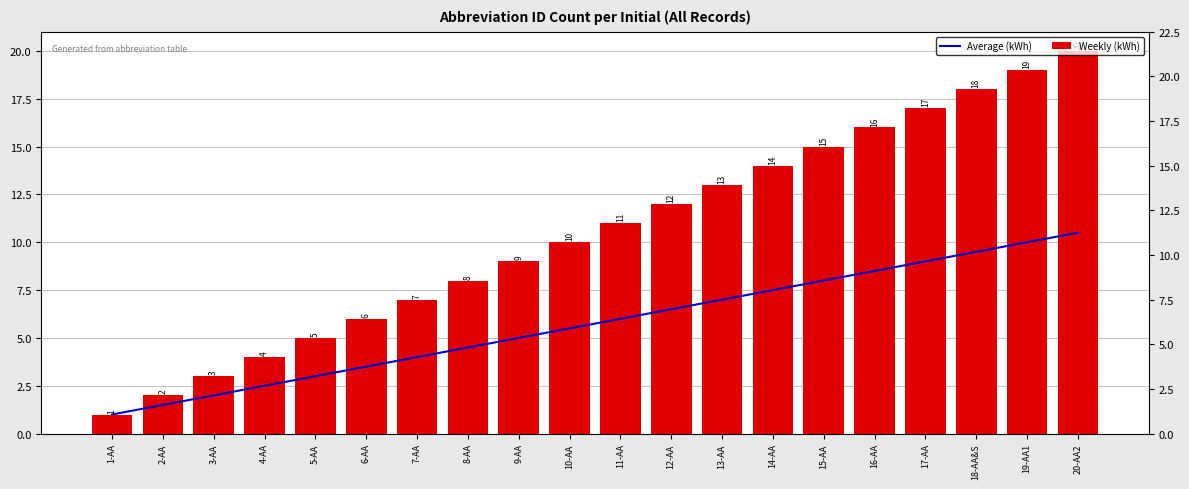

At which label is Weekly (kWh) closest to 10?

10-AA